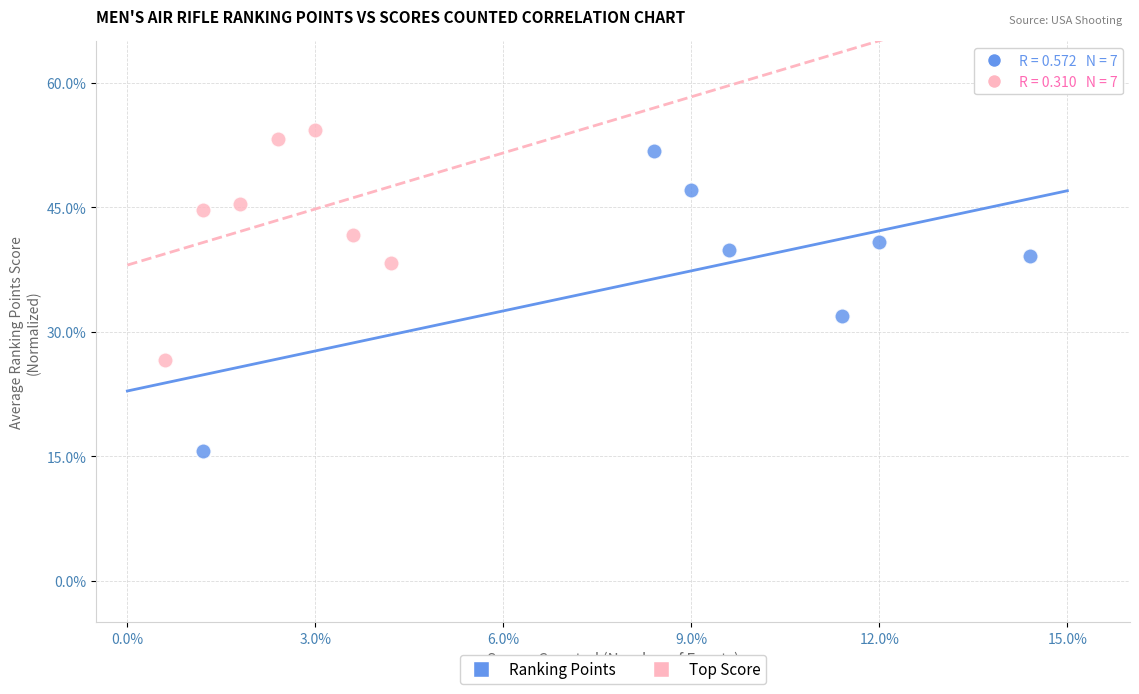

Which series has the largest Y range (max minus min)?

Ranking Points